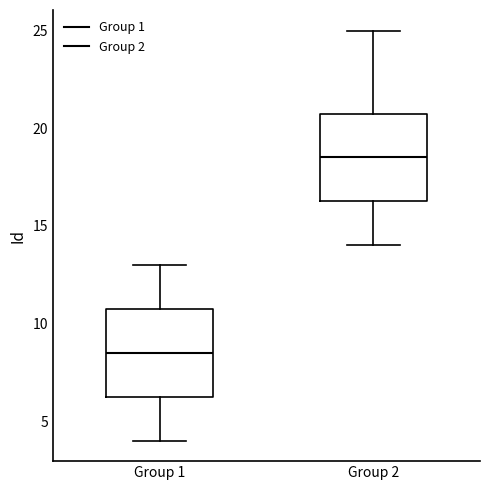

Reading left to right, read every box against the y-axis: the position of its median line, the range the box covers, and the ends of its whiskers. The values are not printed on the chart, so give them approximately, as read against the axis.

Group 1: median 8.5, box 6.5 to 11.0, whiskers 4.0 to 13.0
Group 2: median 18.5, box 16.5 to 21.0, whiskers 14.0 to 25.0